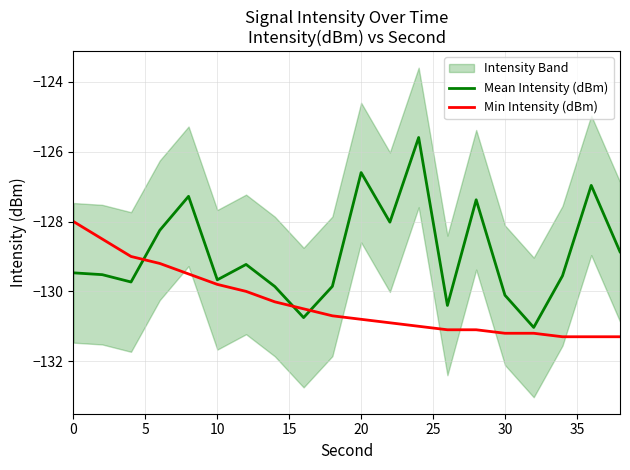

What is the highest value of the Mean Intensity (dBm) series?

-125.6